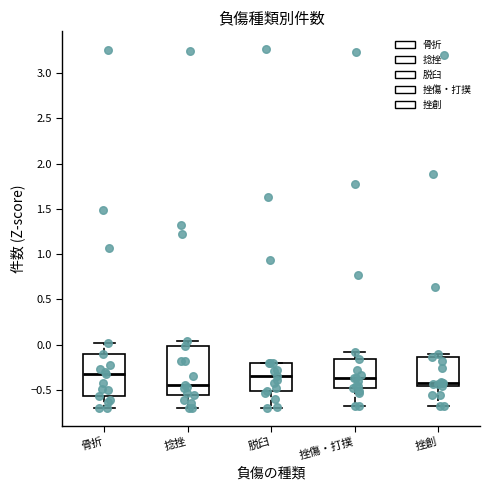

Reading left to right, transcribe this box plot: for each box, give where its median line is, the range the box spans, and where its two whiskers end, as read against the y-axis. The values are not printed on the chart, so give them approximately, as read against the axis.

骨折: median -0.30, box -0.55 to -0.10, whiskers -0.70 to 0.00
捻挫: median -0.45, box -0.55 to 0.00, whiskers -0.70 to 0.05
脱臼: median -0.35, box -0.50 to -0.20, whiskers -0.70 to -0.20
挫傷・打撲: median -0.35, box -0.50 to -0.15, whiskers -0.70 to -0.10
挫創: median -0.45 (just above the box's lower edge), box -0.45 to -0.15, whiskers -0.70 to -0.10